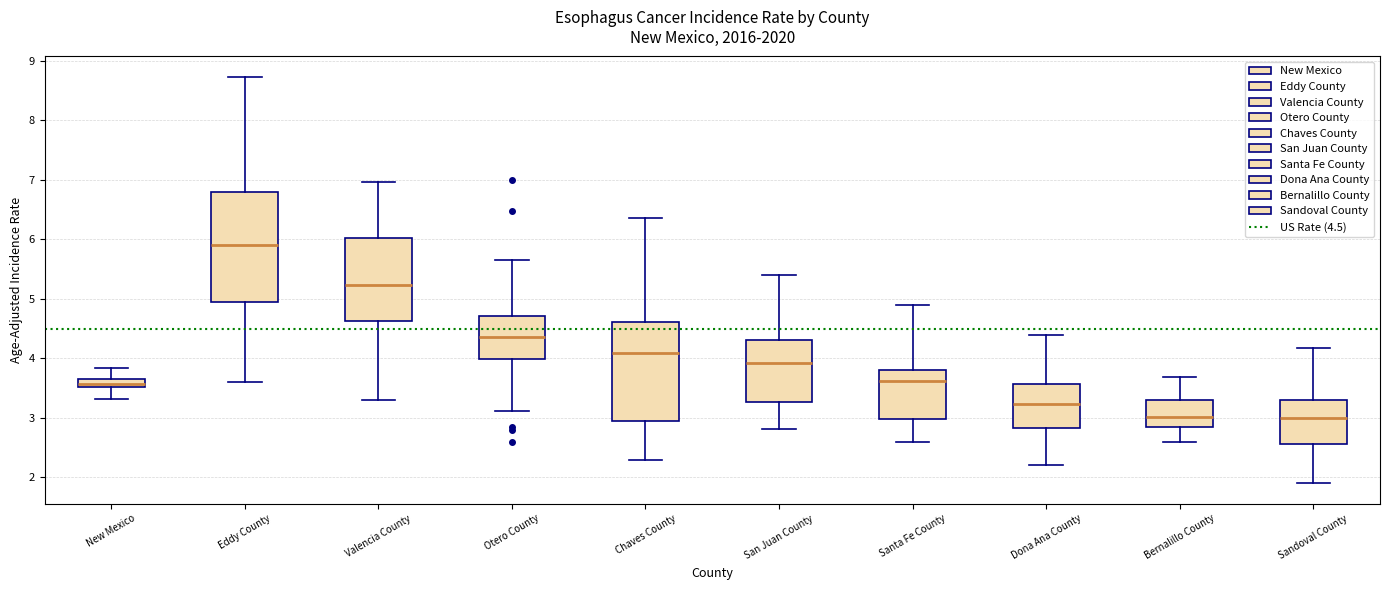

Where does the median line of the box for Valencia County sit on the y-axis? The values are not printed on the chart, so give them approximately, as read against the axis.

5.2